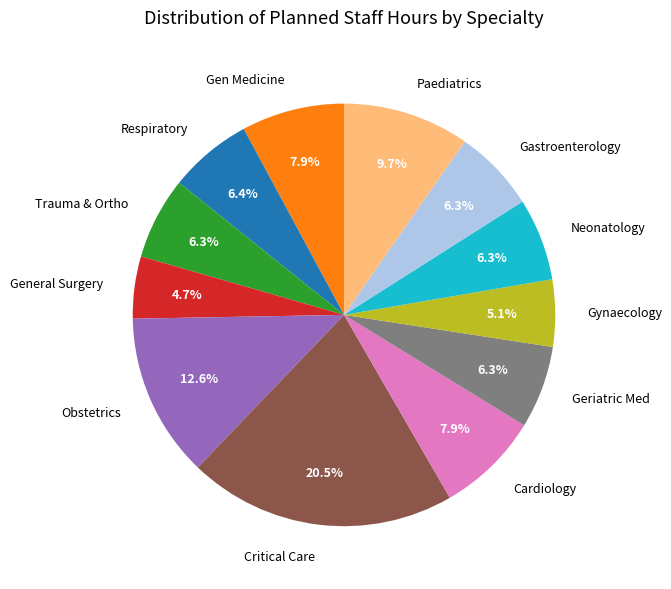

Do Obstetrics and Trauma & Ortho together represent more than half of the pie?

No